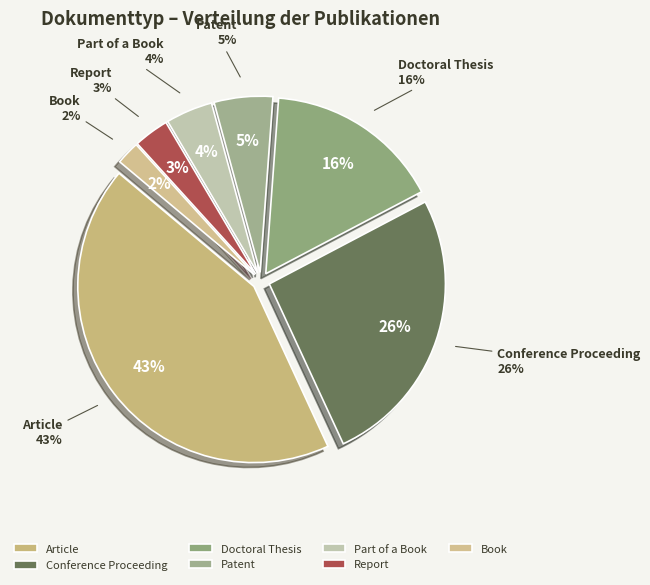

True or false: Report accounts for 11% of the total.

False